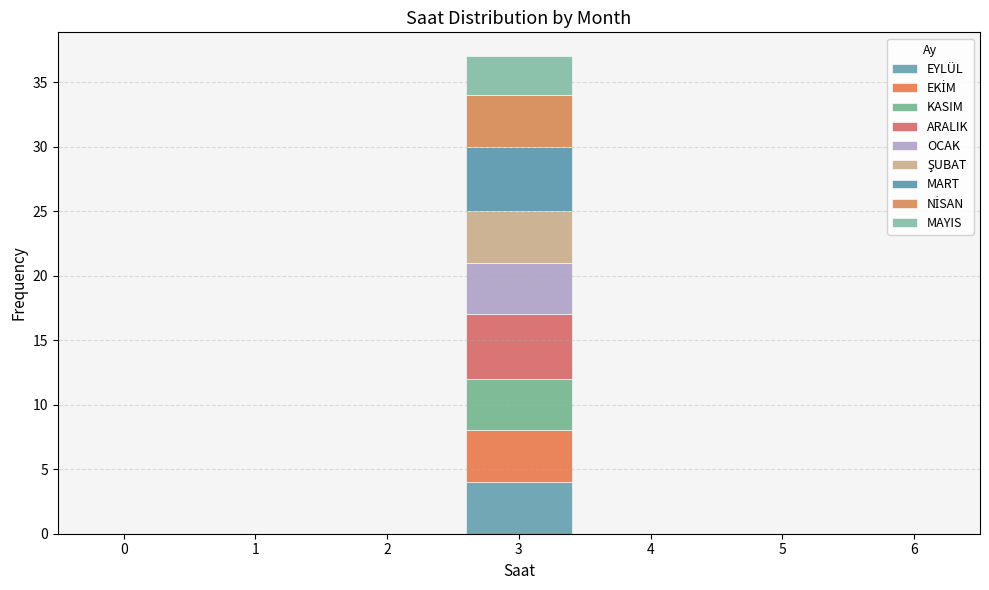

Reading left to right, list every stacked bar in this chart as the range it spans on the x-axis followed by its total height. The values are not printed on the chart, so give them approximately, as read against the axis.

-0.5 to 0.5: 0
0.5 to 1.5: 0
1.5 to 2.5: 0
2.5 to 3.5: 37
3.5 to 4.5: 0
4.5 to 5.5: 0
5.5 to 6.5: 0